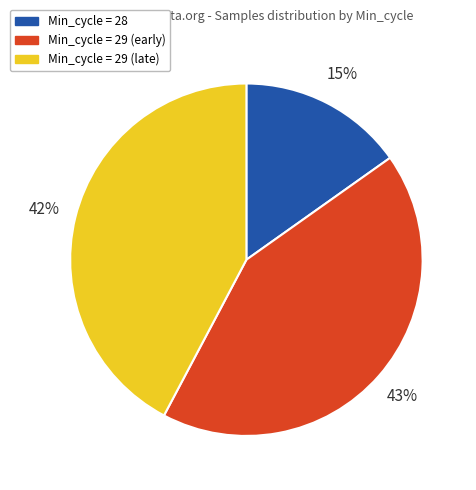

To the nearest percent, what is the average slice percentage?

33%